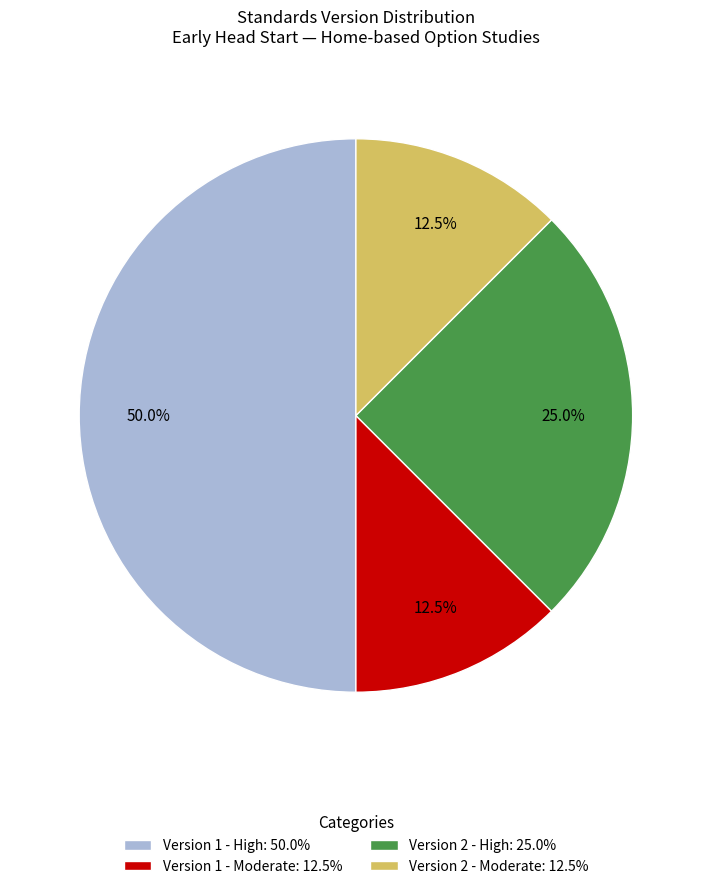

Which category has the biggest portion of the pie?

Version 1 - High: 50.0%